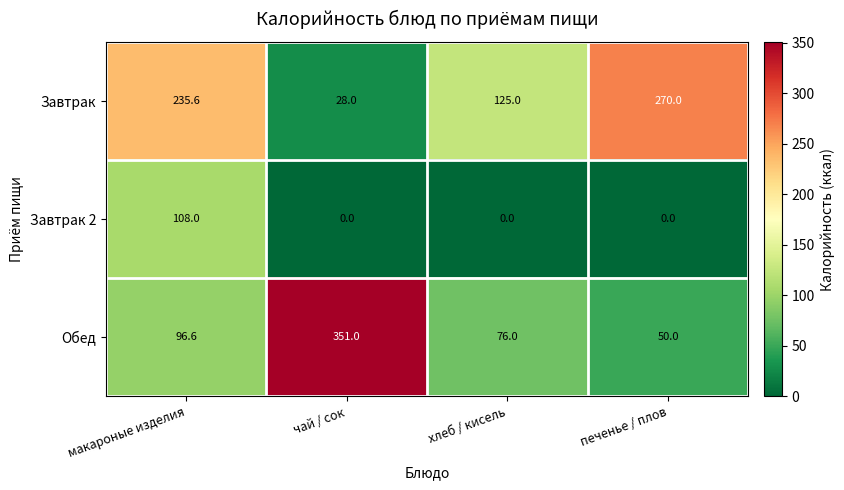

What is the approximate value of Обед at хлеб / кисель?

76.0